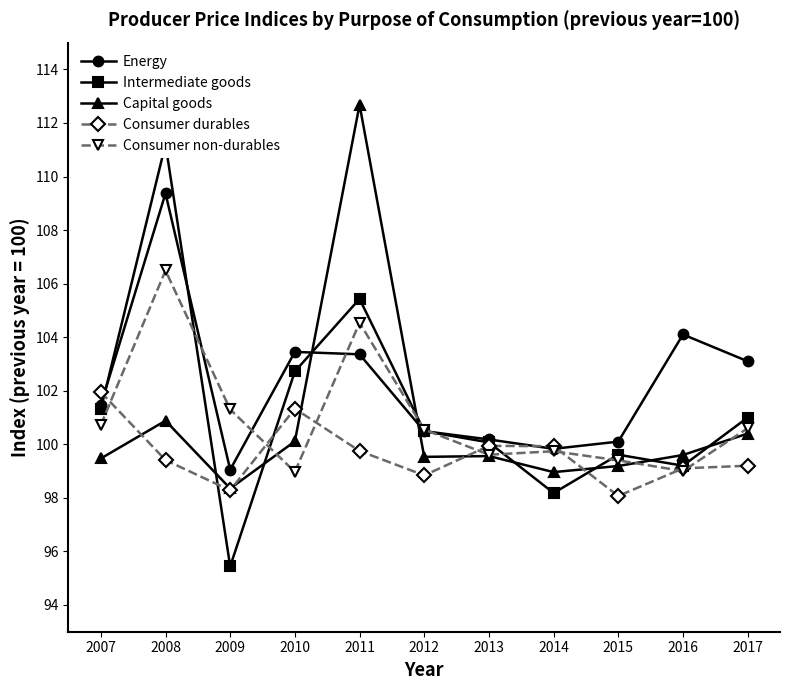

What is the minimum value for Consumer durables?

98.1